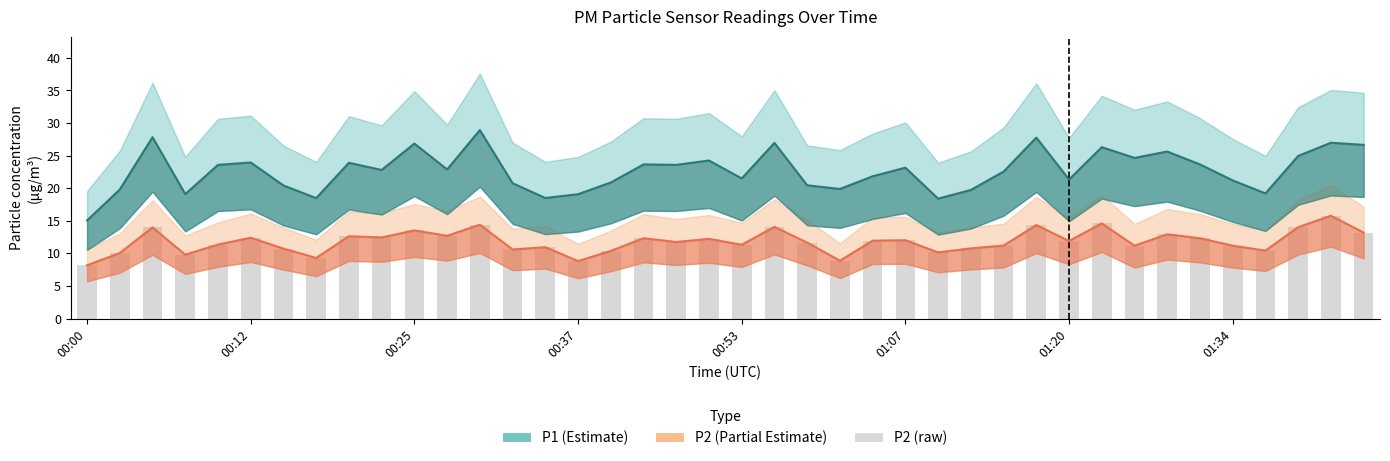

What is the total value across all series at 00:25?

55.8